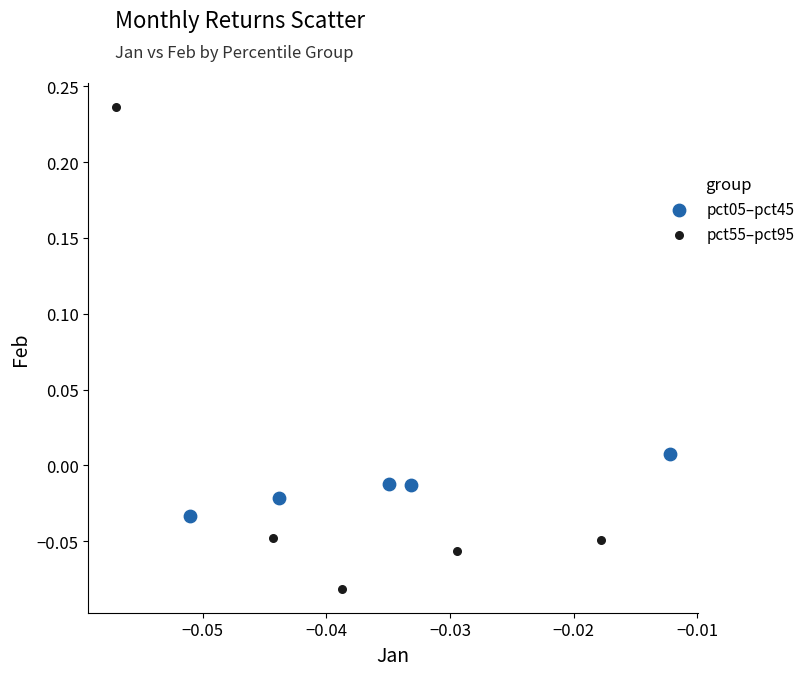

Which series contains the highest Y value?

pct55–pct95